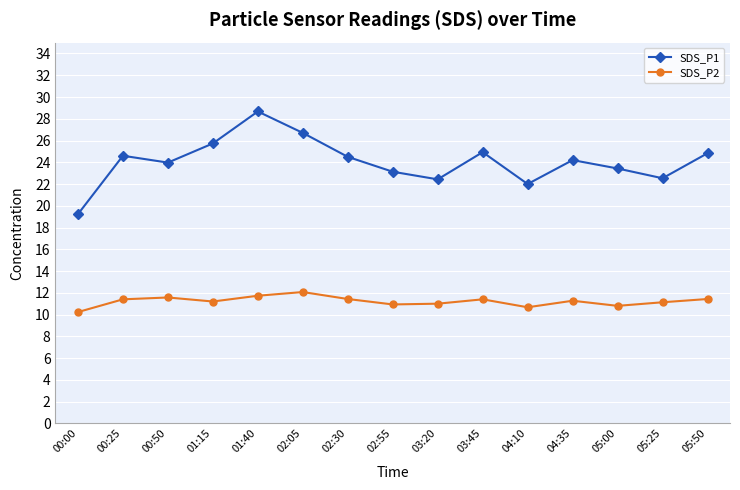

List the series in order of their overall mean, lowest first.

SDS_P2, SDS_P1